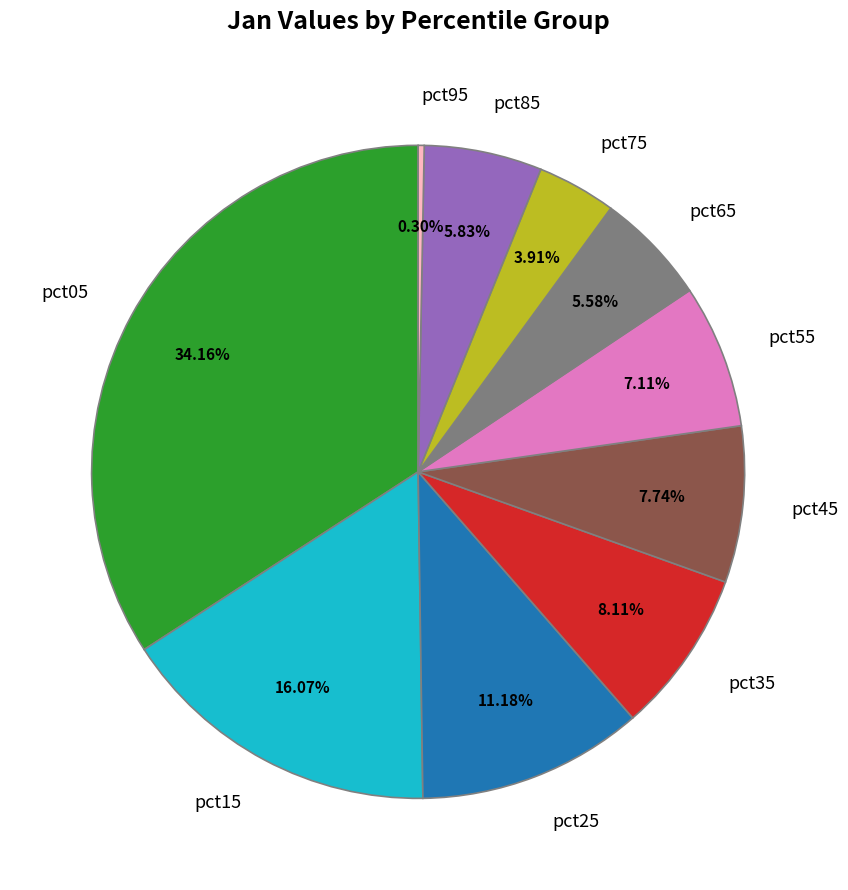

To the nearest percent, what is the average slice percentage?

10%